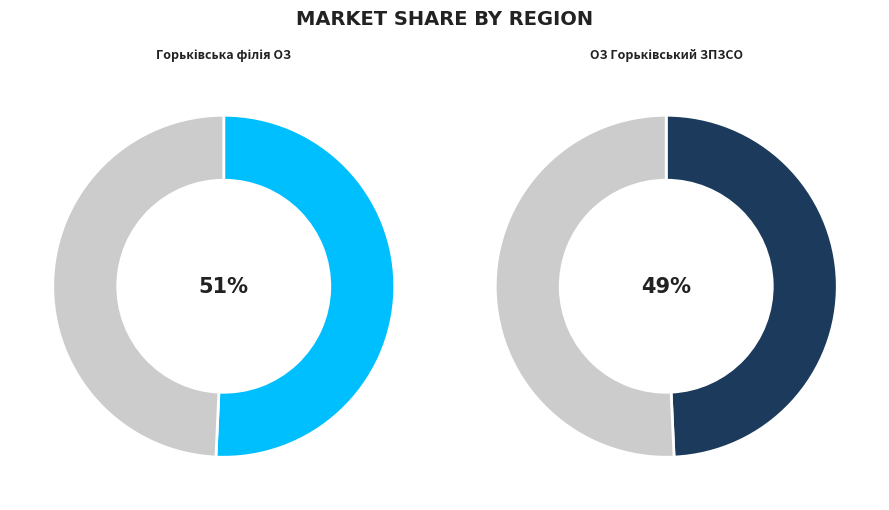

To the nearest percent, what portion does ОЗ Горьківський ЗПЗСО represent?

49%